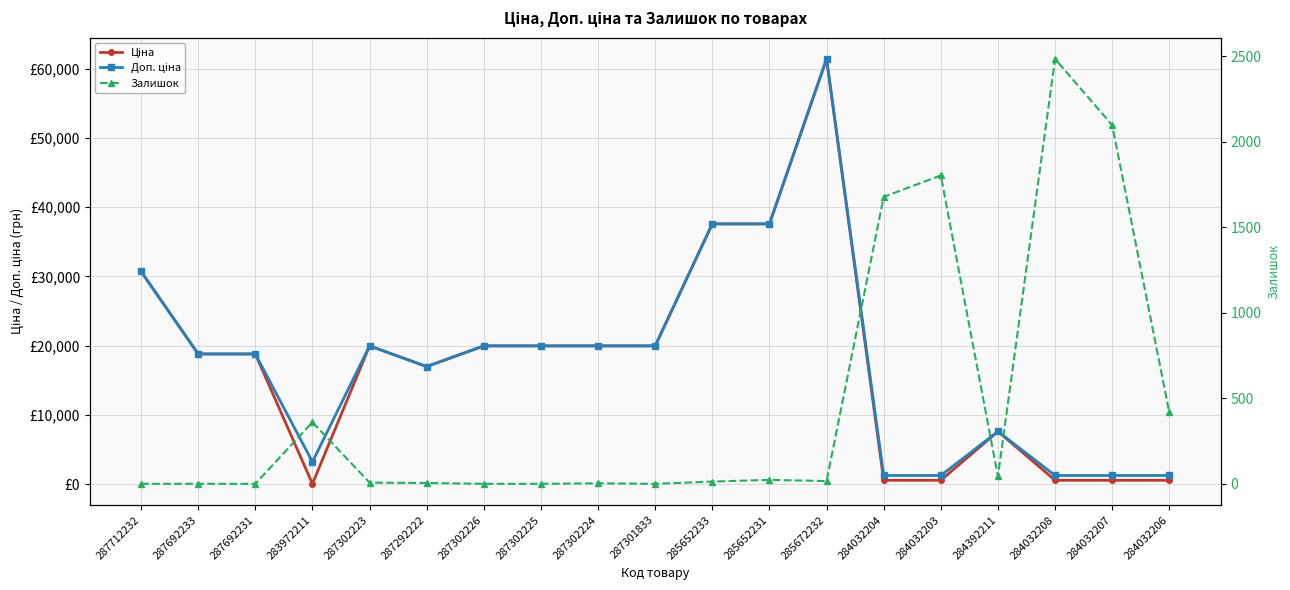

What is the value of the Залишок point at the 6th from the left?

5.0